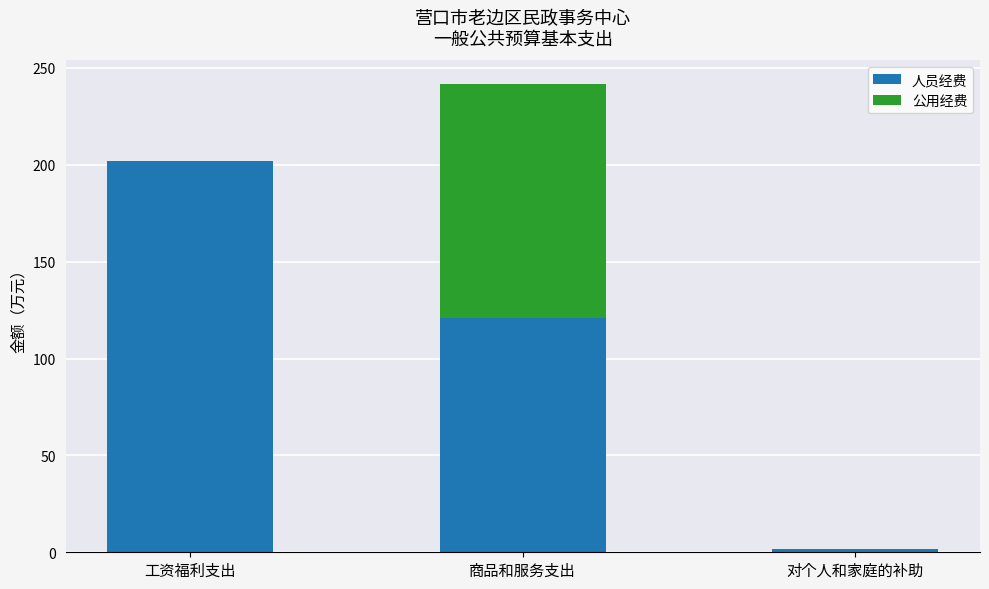

Which category has the highest value in the 人员经费 series?

工资福利支出